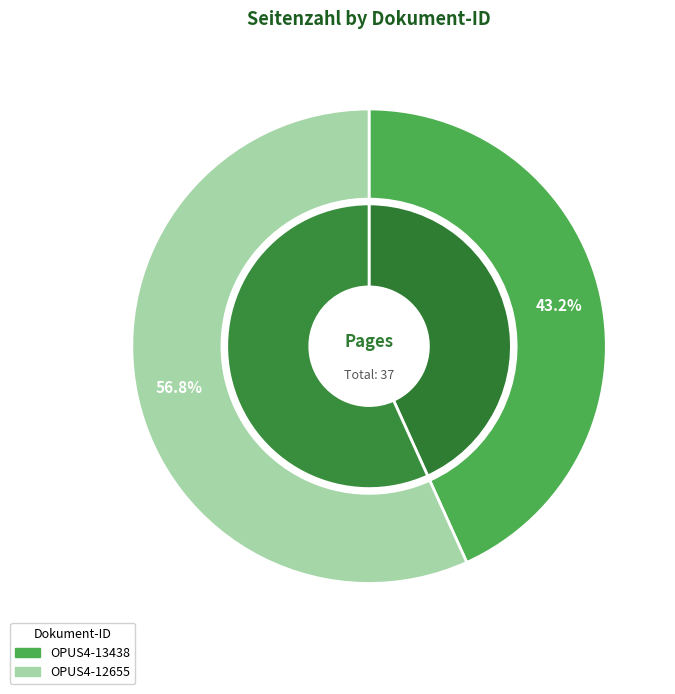

What percentage is NOT represented by OPUS4-13438?

56.8%